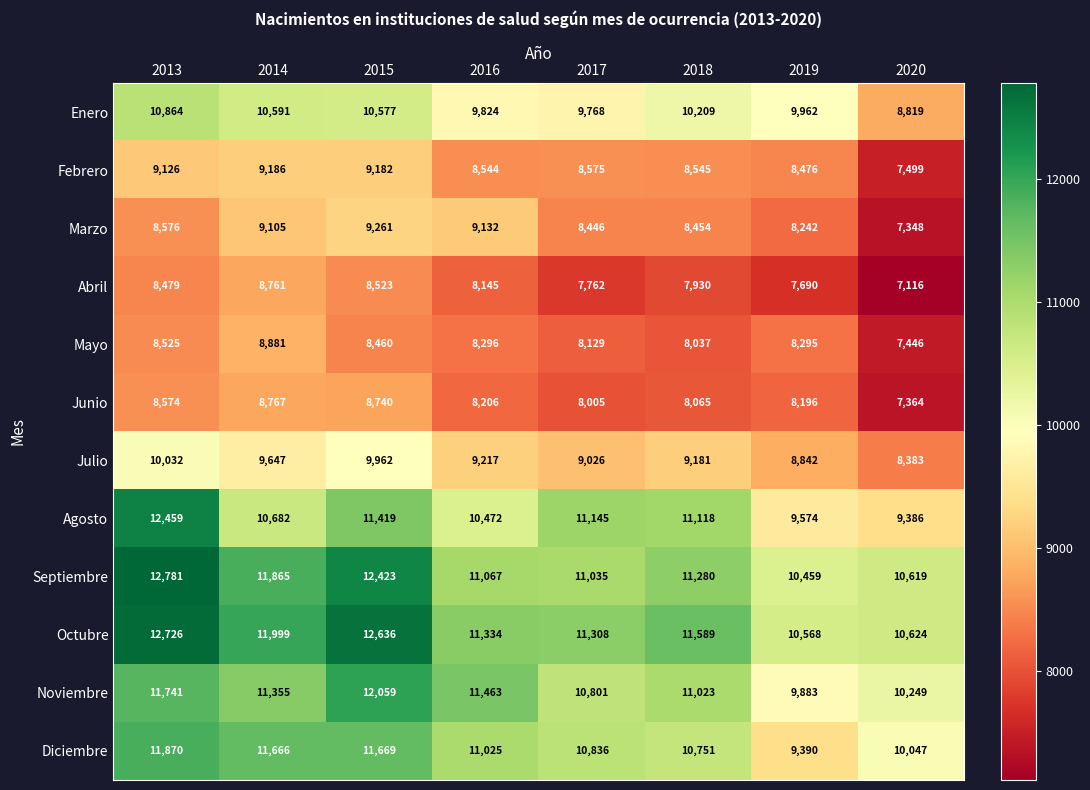

How many categories are shown in the chart?

8